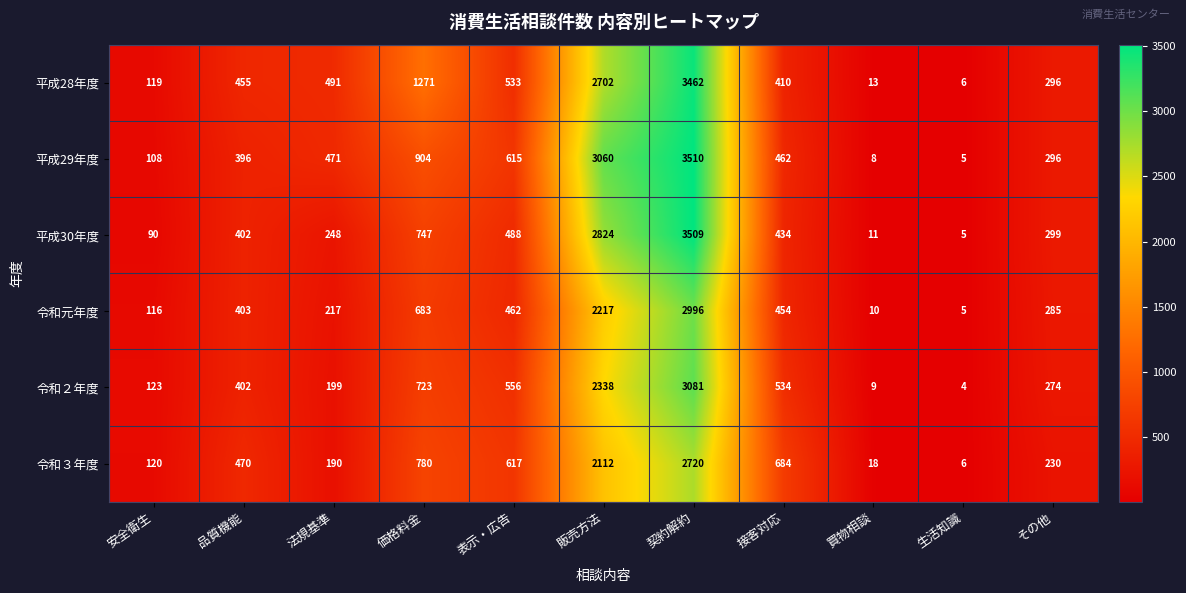

What is the total value across all series at 法規基準?

1816